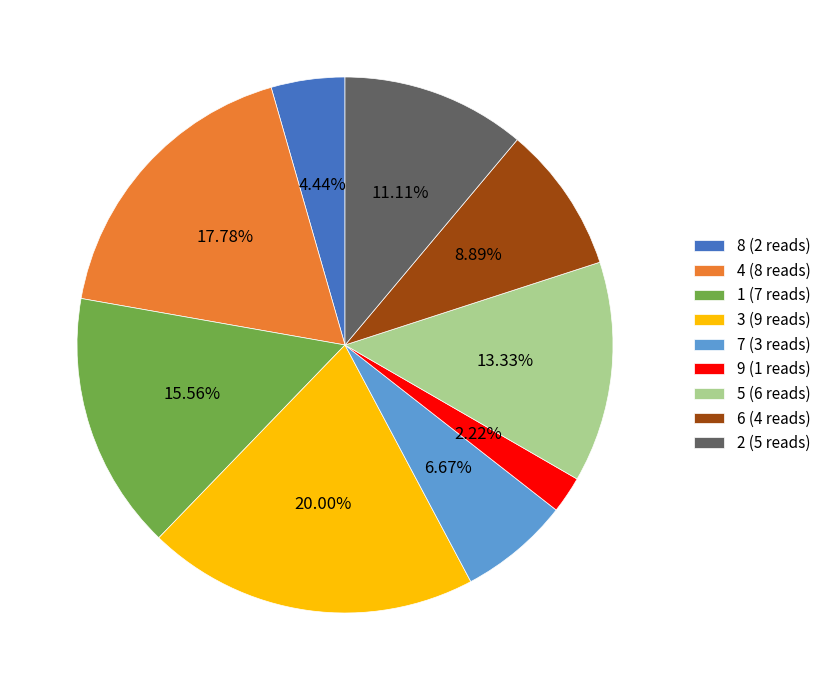

Between 7 and 1, which is larger?

1